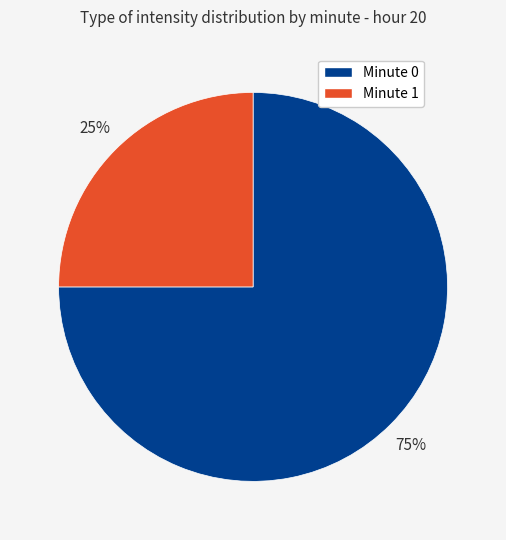

Count the number of slices in the pie.

2